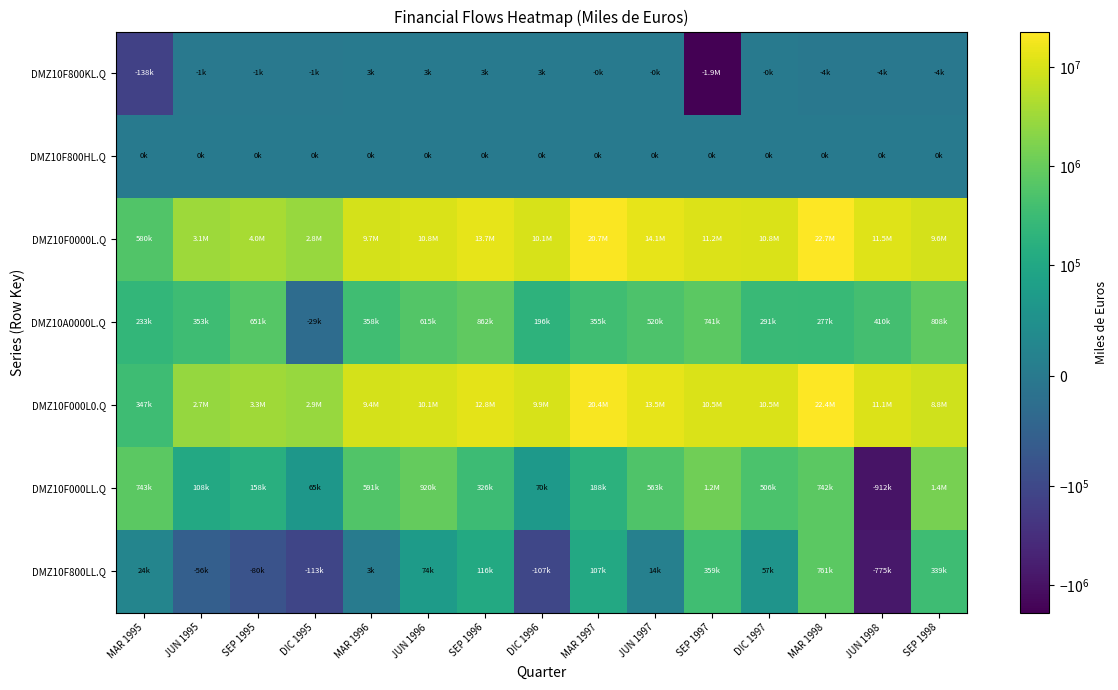

What is the minimum value shown in the chart?

-1894076